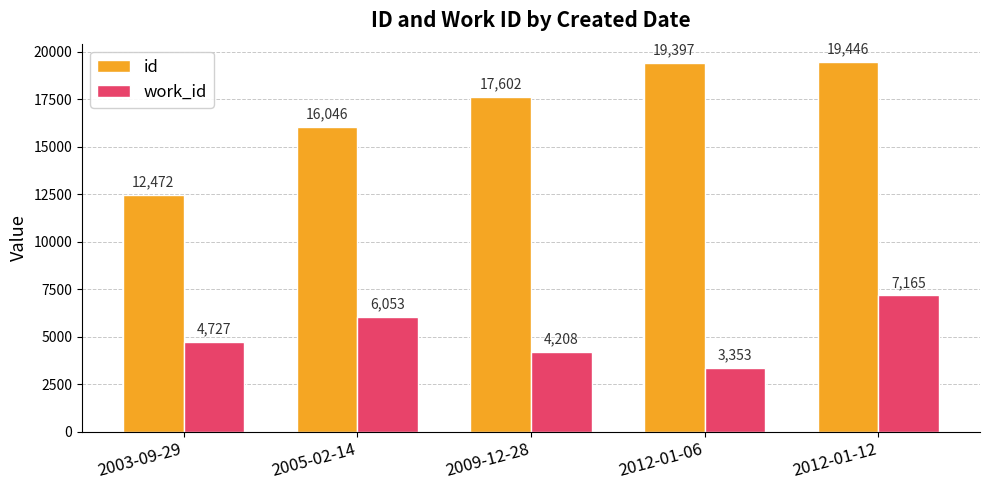

Reading left to right, list all the values displayed in this chart.

id: 2003-09-29=12472	2005-02-14=16046	2009-12-28=17602	2012-01-06=19397	2012-01-12=19446
work_id: 2003-09-29=4727	2005-02-14=6053	2009-12-28=4208	2012-01-06=3353	2012-01-12=7165